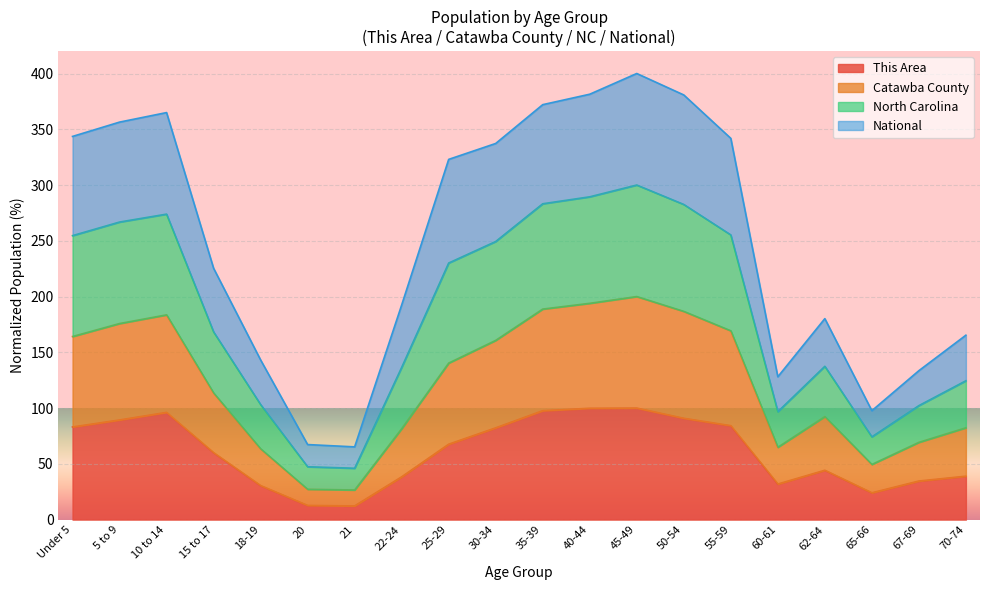

Does the chart display data point markers on the line(s)?

No